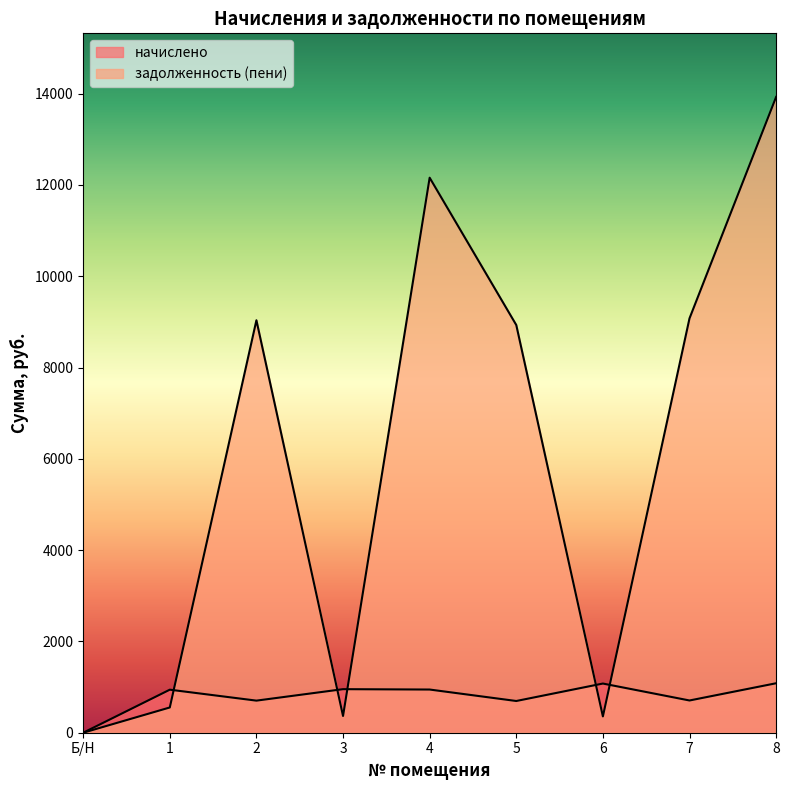

At which category is the sum across all series the highest?

8